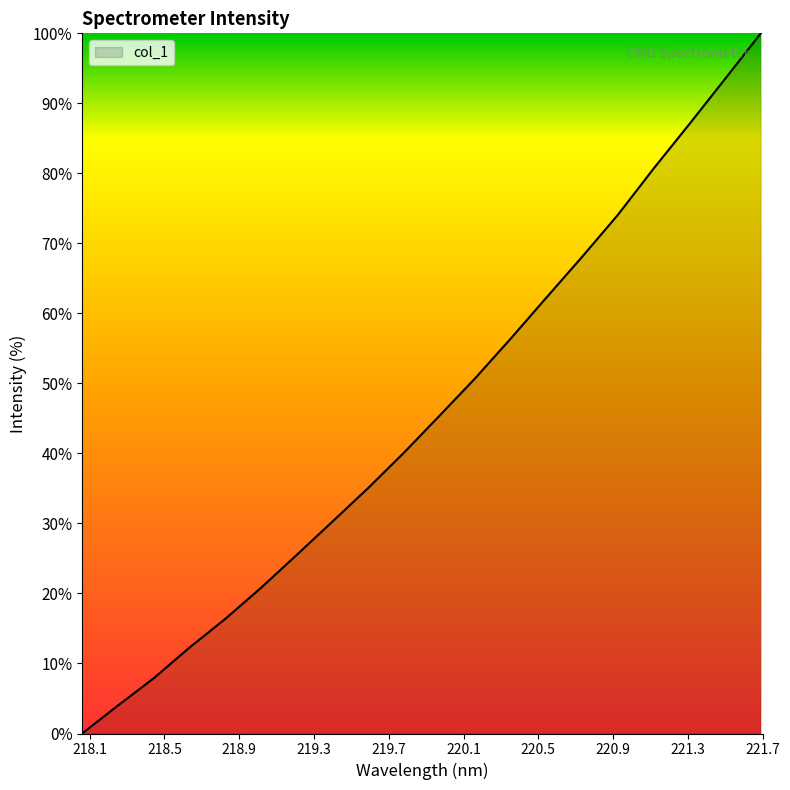

What is the difference between the maximum and minimum values?

100.0